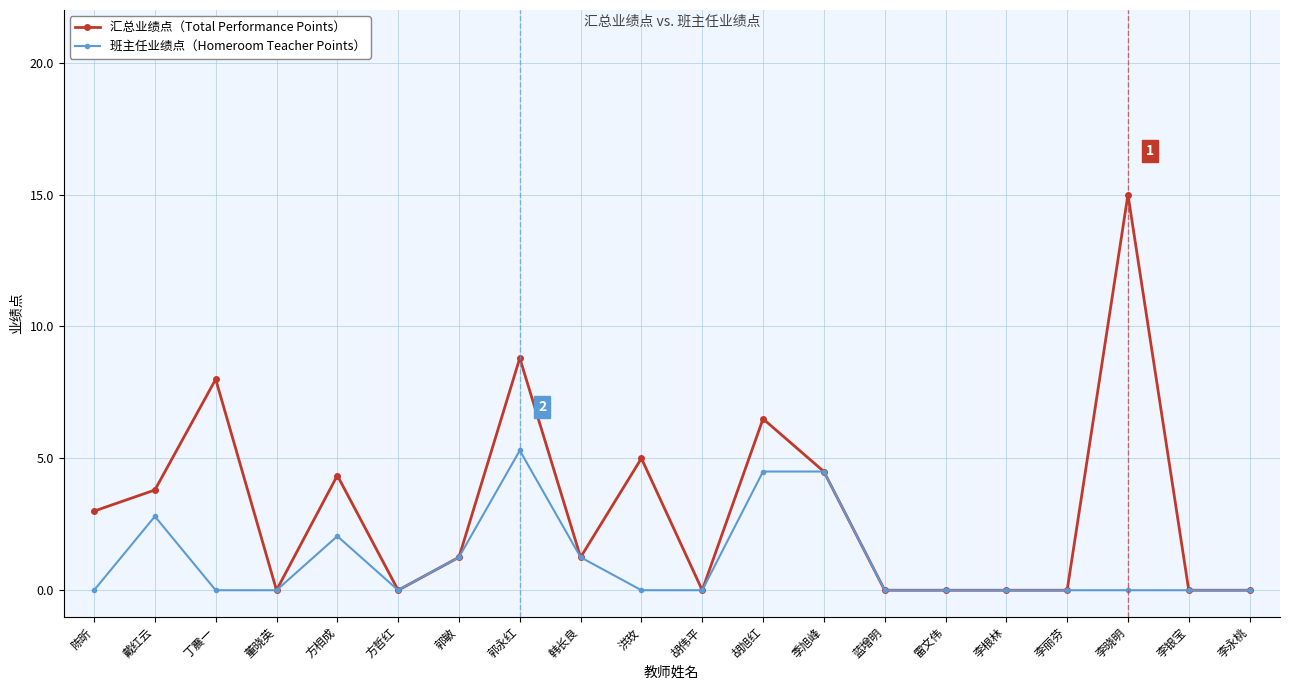

Is it true that 汇总业绩点（Total Performance Points） equals 0.0 at 胡伟平?

True